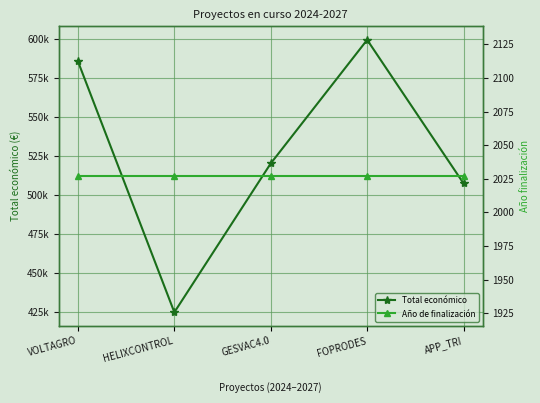

What is the smallest value displayed?

2027